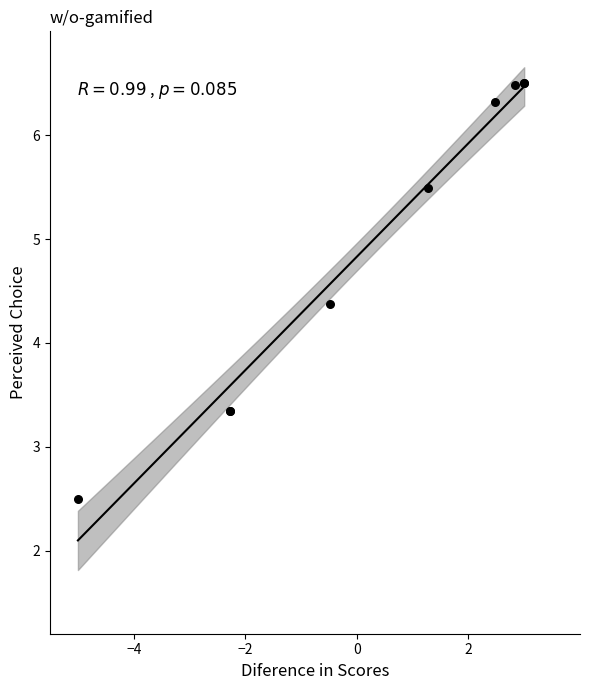

What Y value in the scatter plot is closest to 4?

4.4